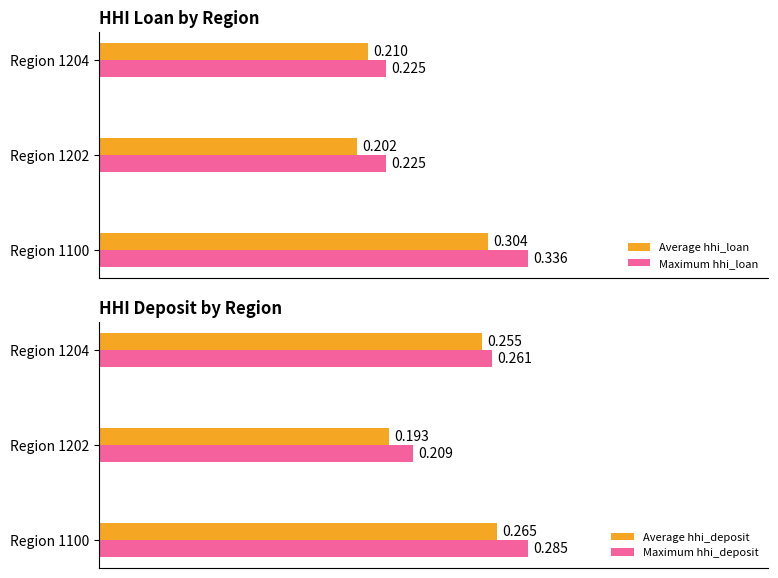

Which series has the largest total across all categories?

Maximum hhi_loan